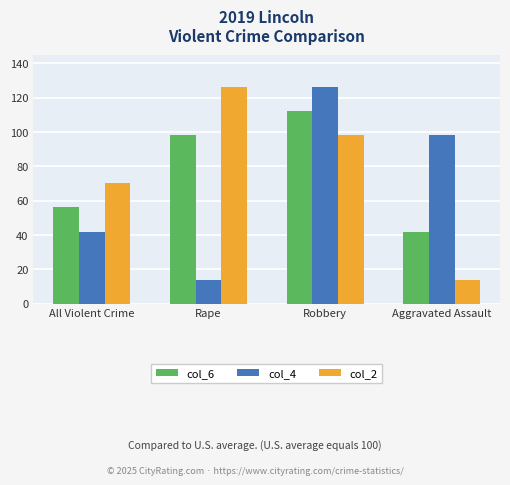

What is the total value across all series at Aggravated Assault?

154